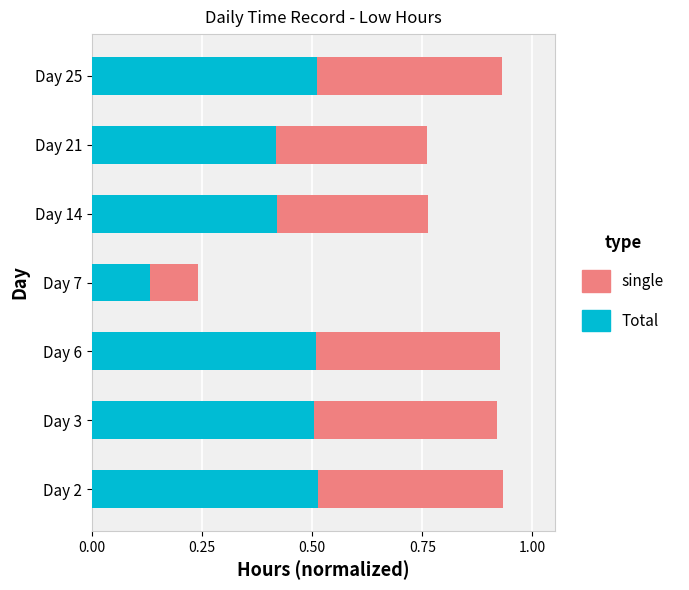

The value of Total at Day 6 is 0.9. True or false?

False